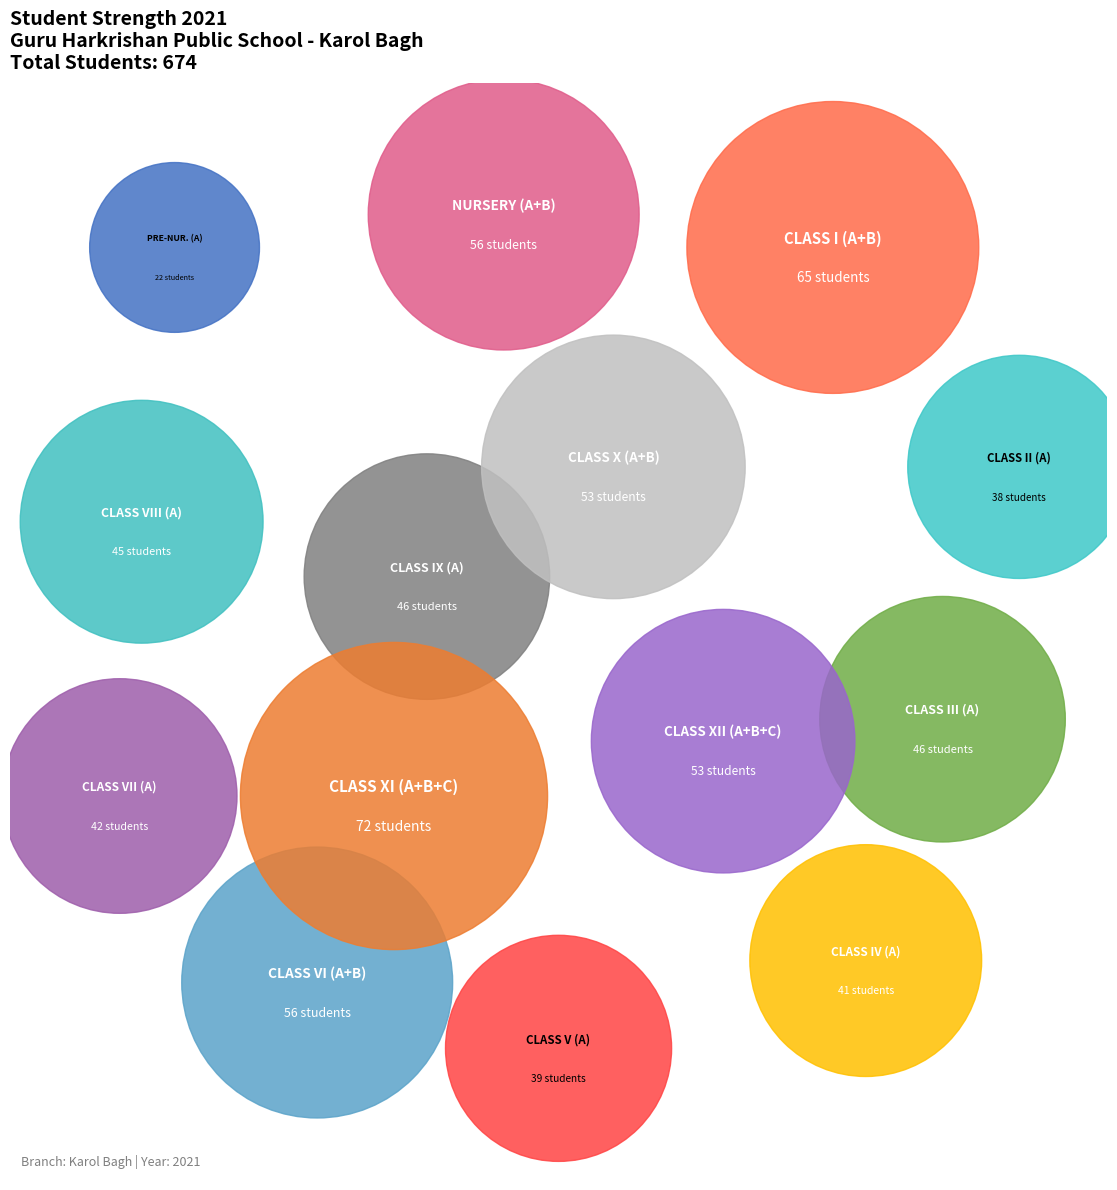

To the nearest percent, what portion does CLASS V represent?

6%